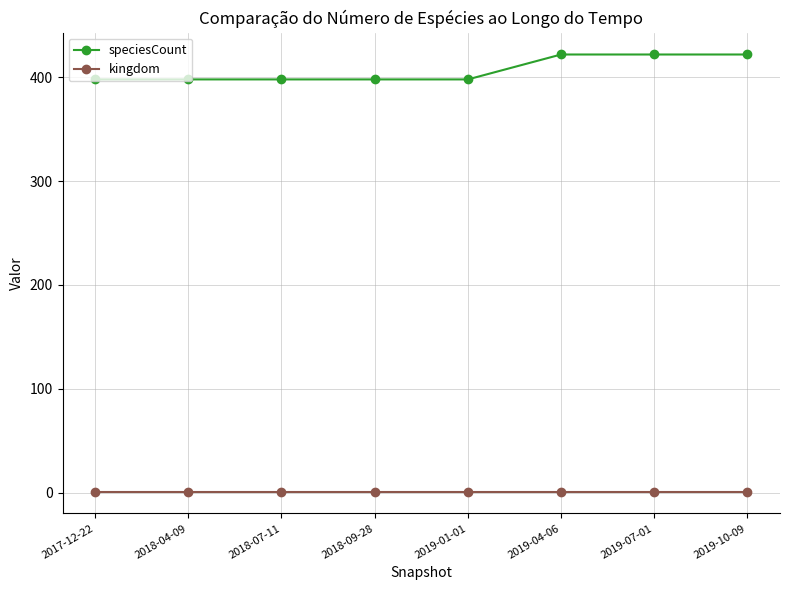

How many lines are shown in the chart?

2